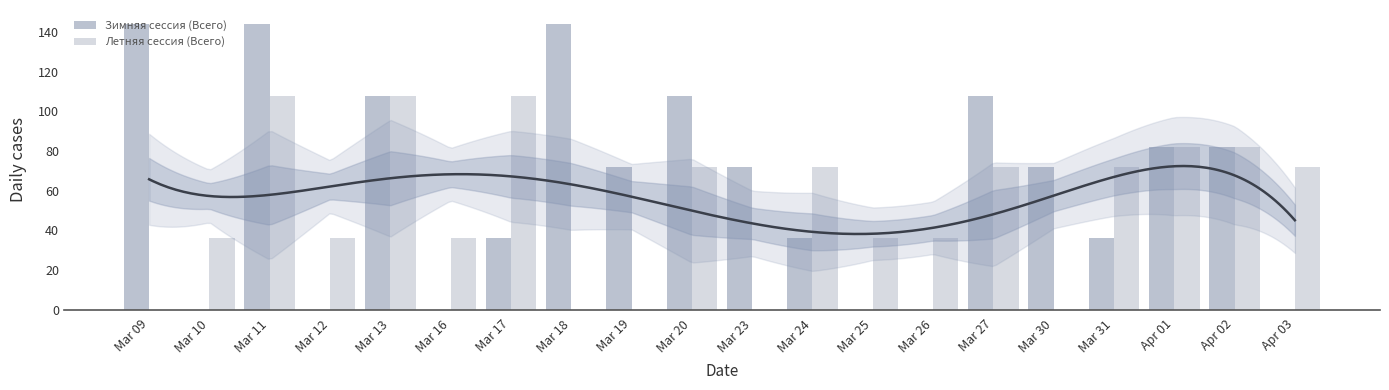

What are all the series names shown in the legend?

Зимняя сессия (Всего), Летняя сессия (Всего)